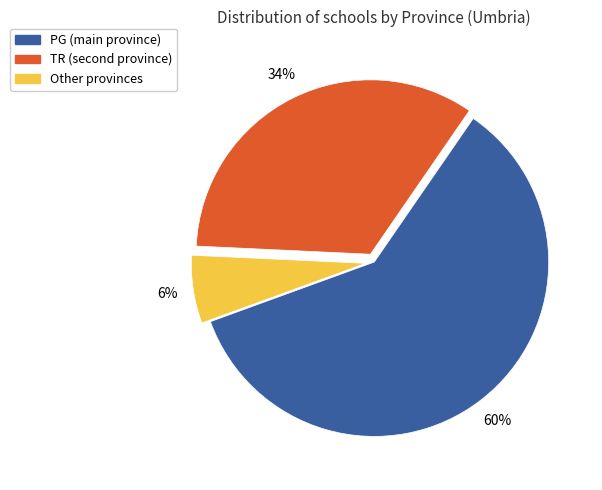

Which slice is the smallest?

Other